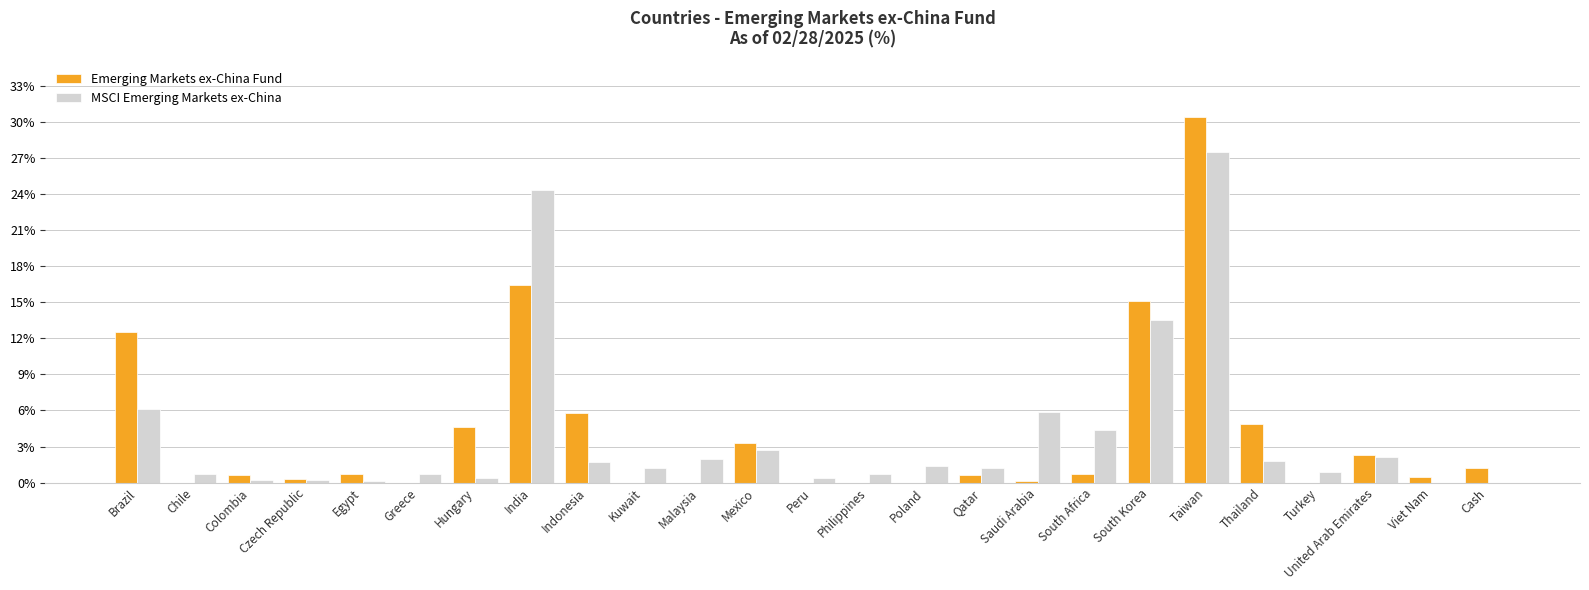

Where is MSCI Emerging Markets ex-China nearest to the value 13?

South Korea